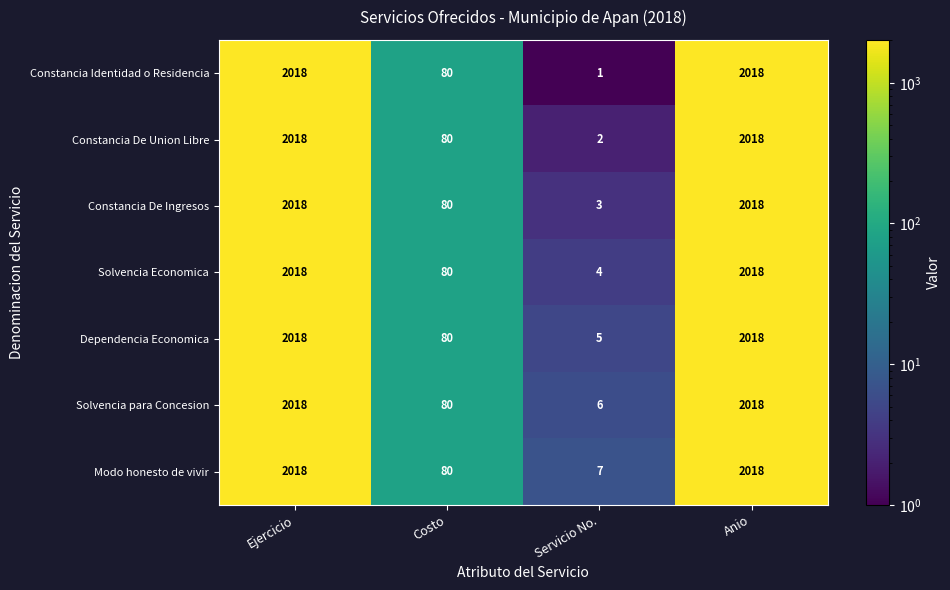

How many data points does each series have?

4